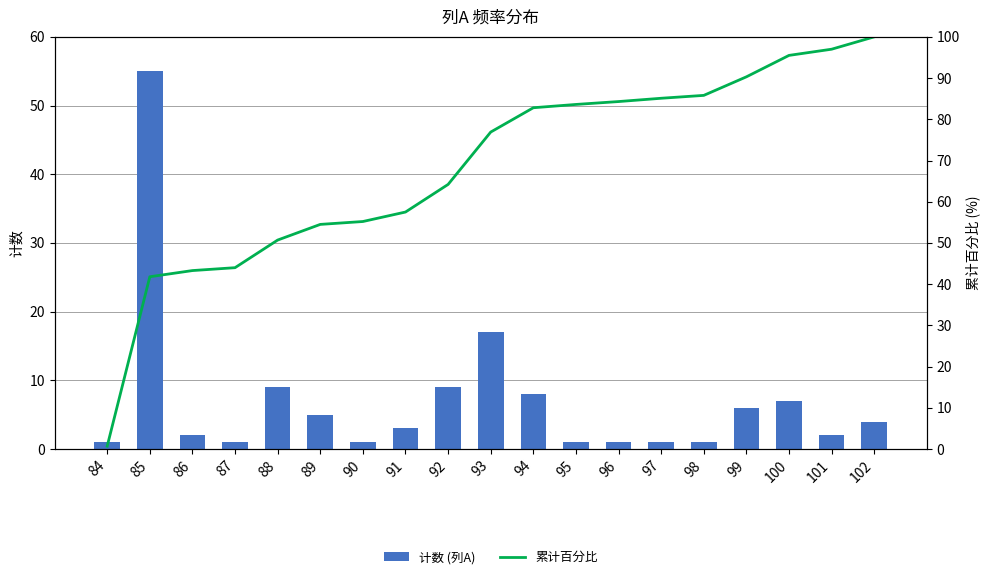

Rank the series by their average value, from highest to lowest.

累计百分比, 计数 (列A)